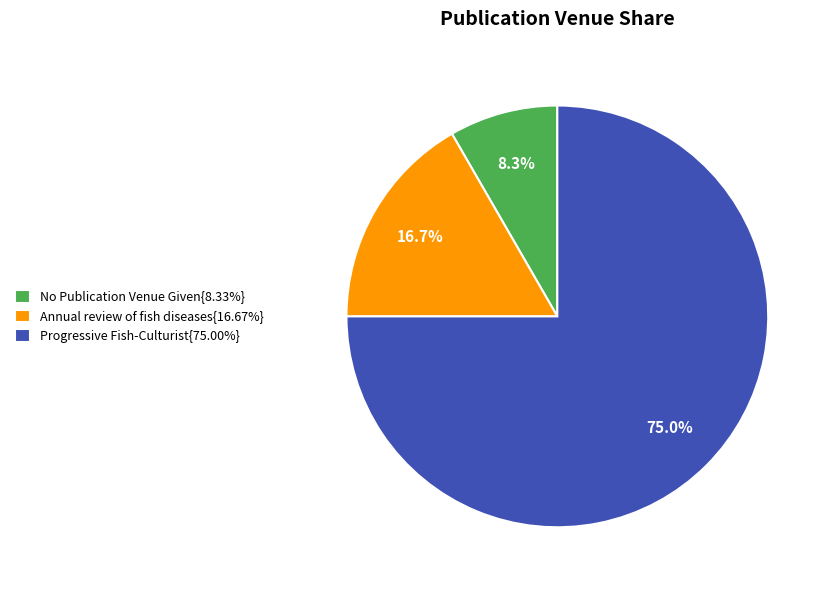

Does Annual review of fish diseases{16.67%} account for over 50% of the chart?

No